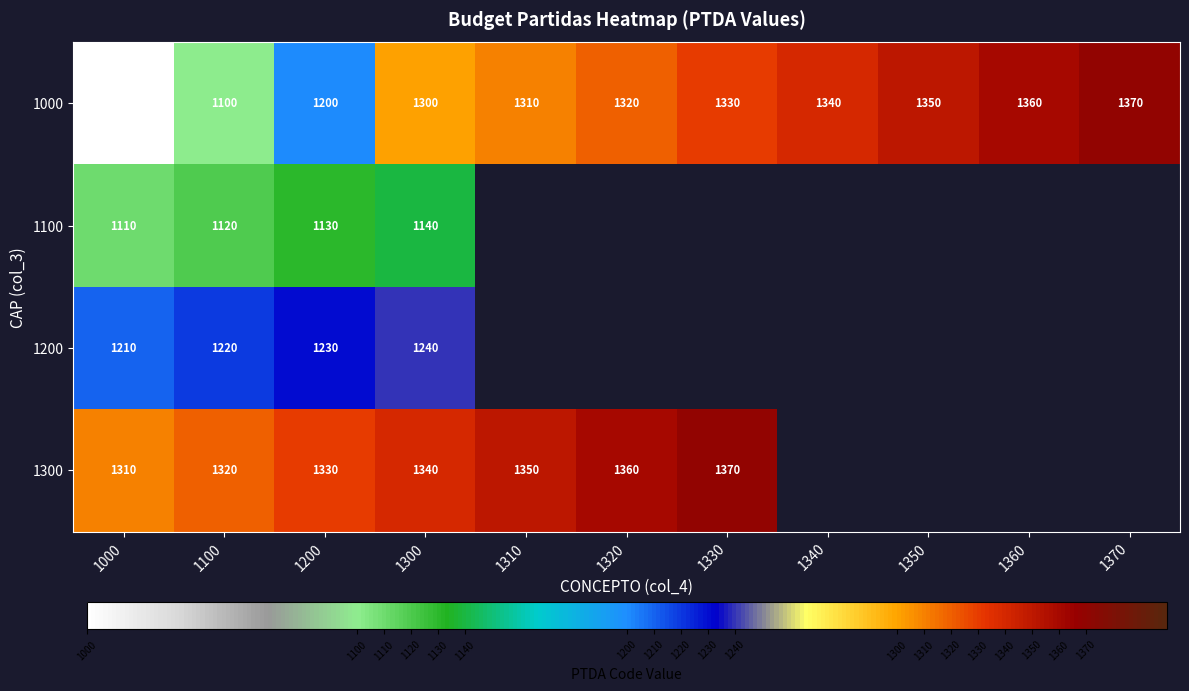

What is the greatest value displayed?

1370.0